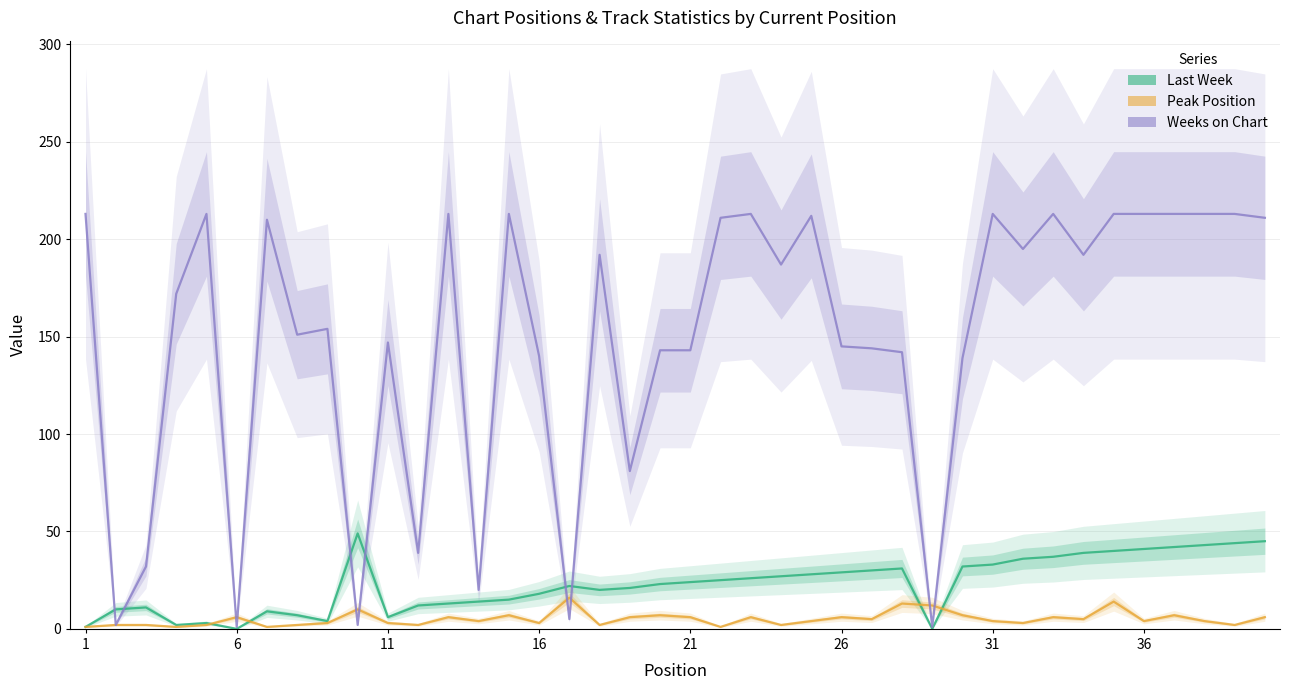

What is the highest value of the Last Week series?

49